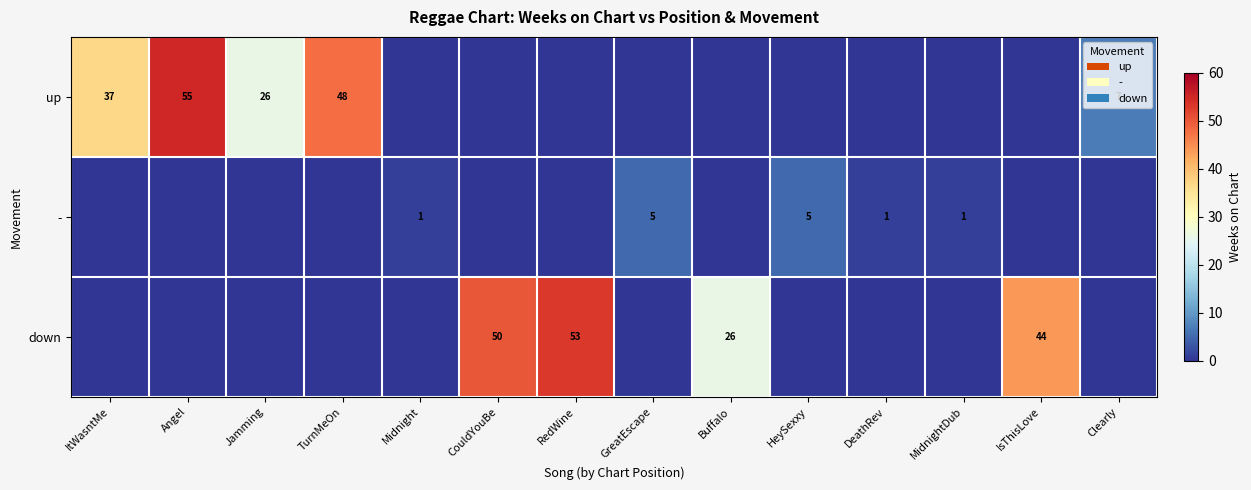

True or false: - has a value of 7 at GreatEscape.

False